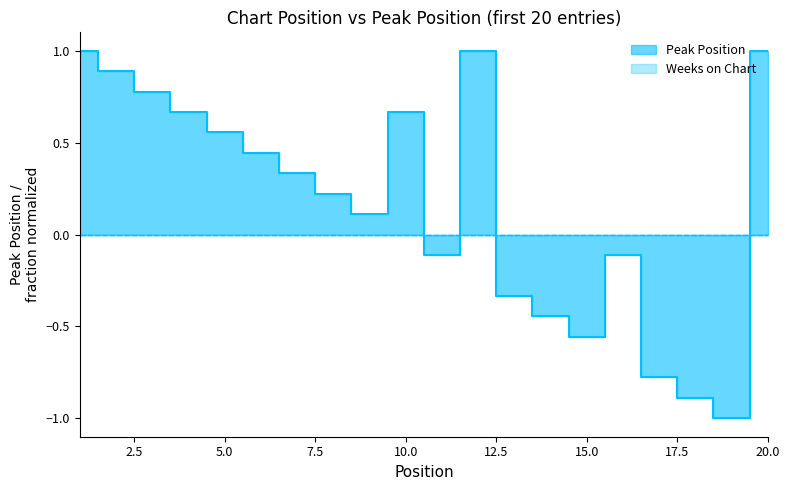

Rank the categories by value from lowest to highest.

19, 18, 17, 15, 14, 13, 11, 16, 9, 8, 7, 6, 5, 4, 10, 3, 2, 1, 12, 20